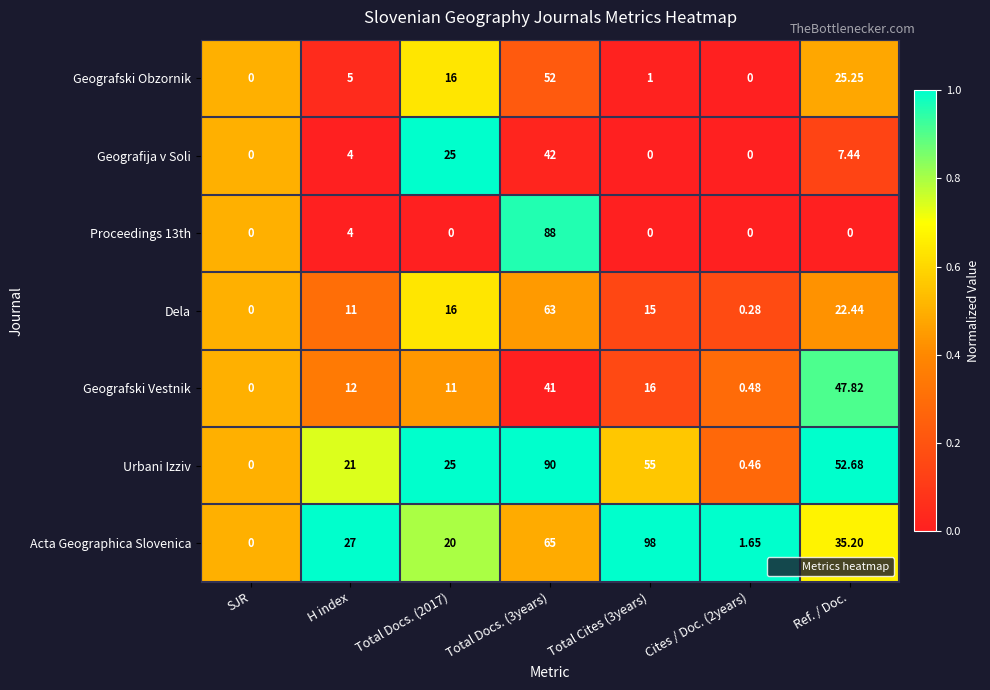

Is the value of Proceedings 13th at SJR greater than the value of Acta Geographica Slovenica at Total Docs. (2017)?

No